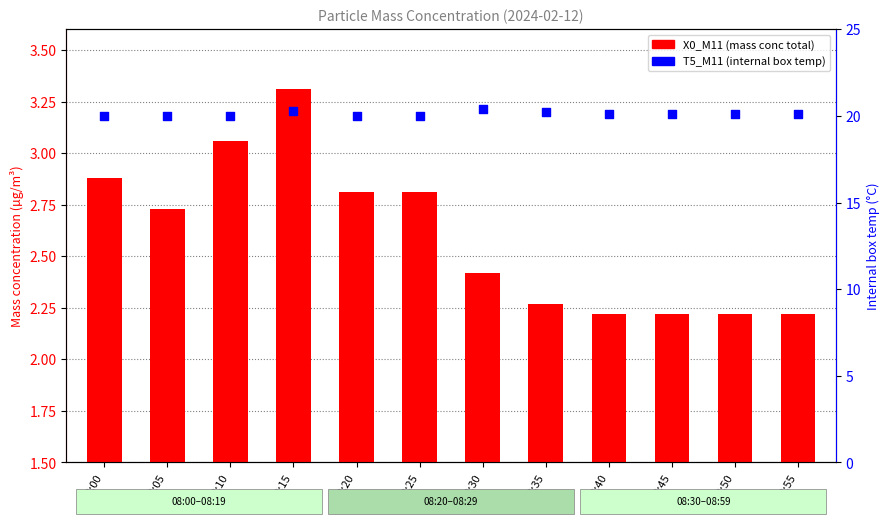

Is the value of X0_M11 (PM total) at 08:15 greater than the value of T5_M11 (internal temp) at 08:00?

No